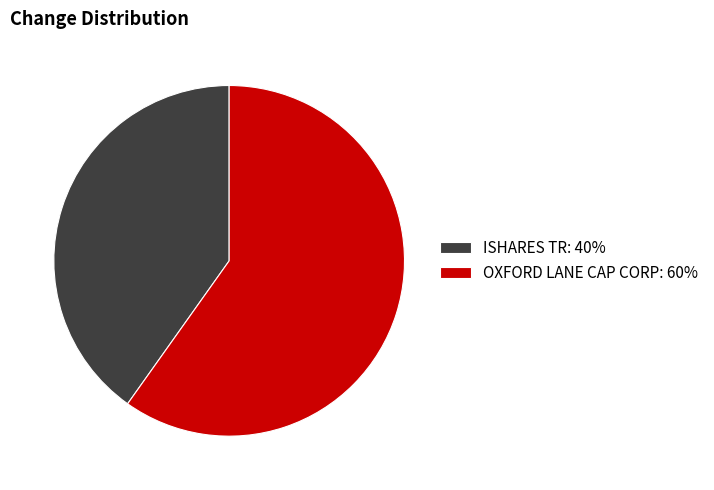

Approximately how many times larger is the value at ISHARES TR: 40% compared to OXFORD LANE CAP CORP: 60%?

0.7